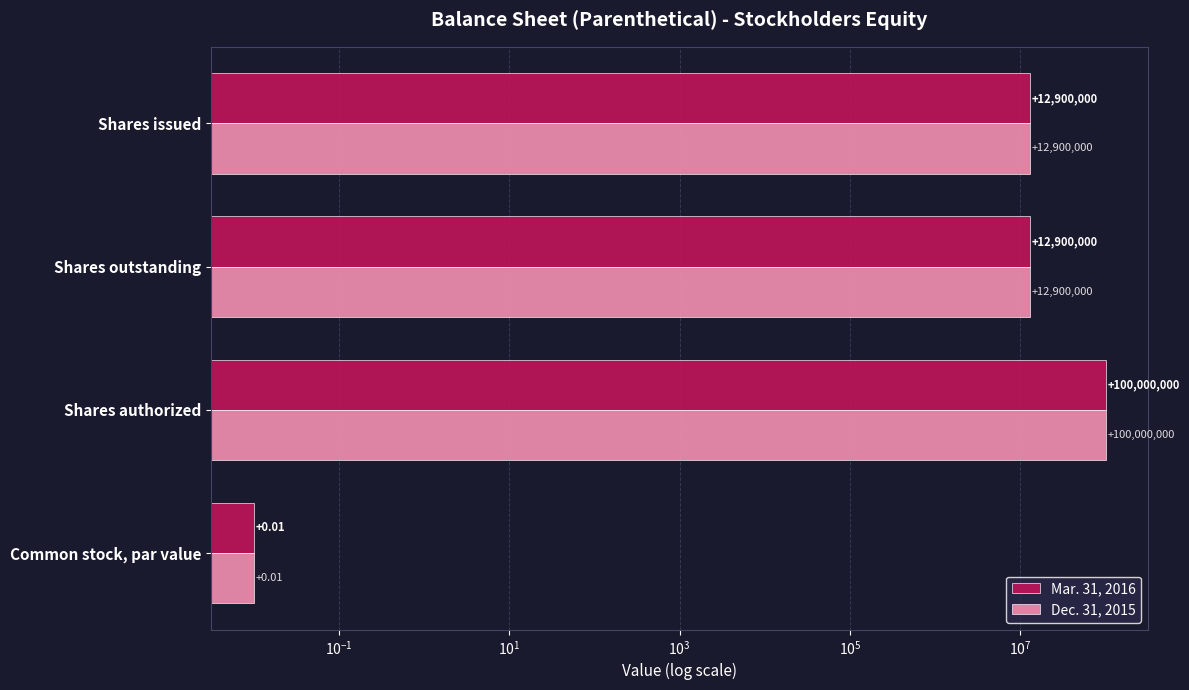

Does the chart contain any negative values?

No